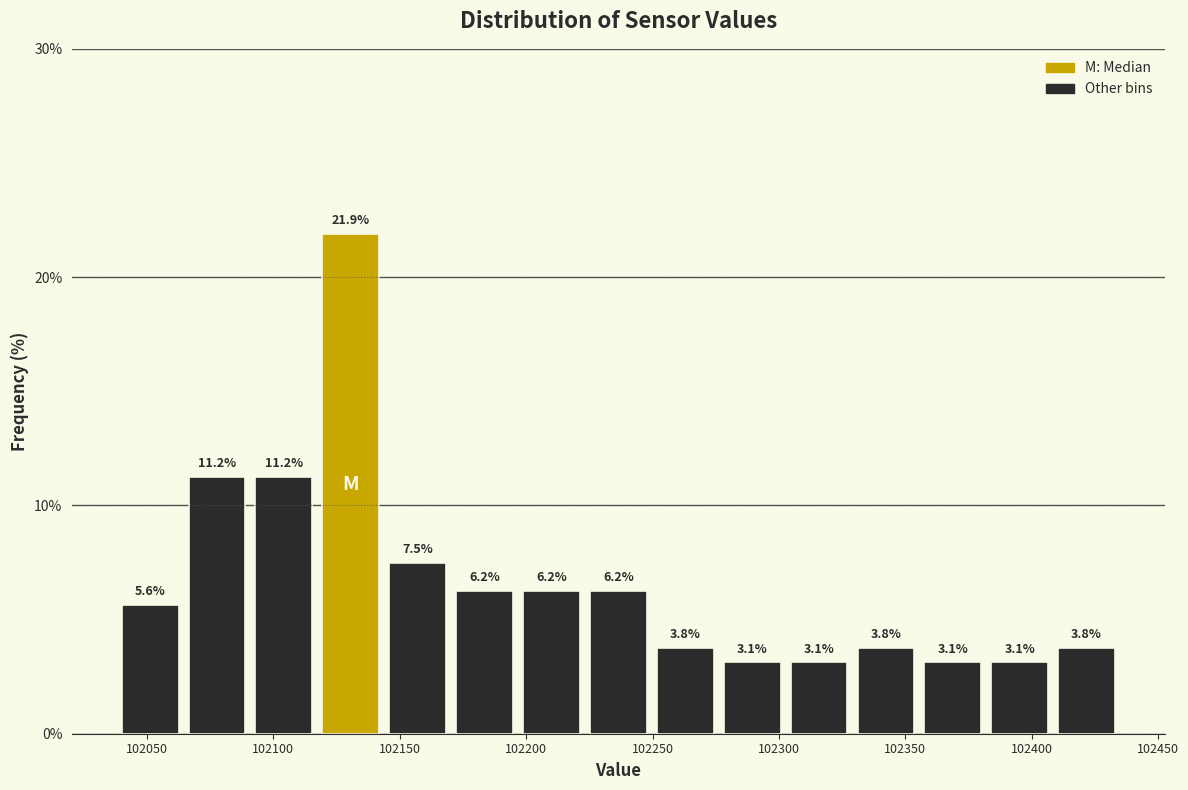

Over which range of the x-axis is the bar tallest?

102115 to 102145